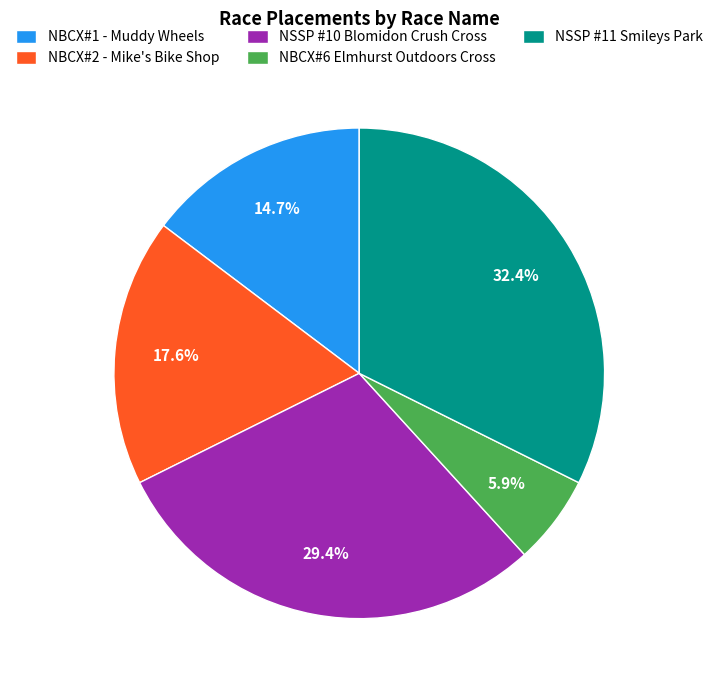

Does any single category account for the majority?

No